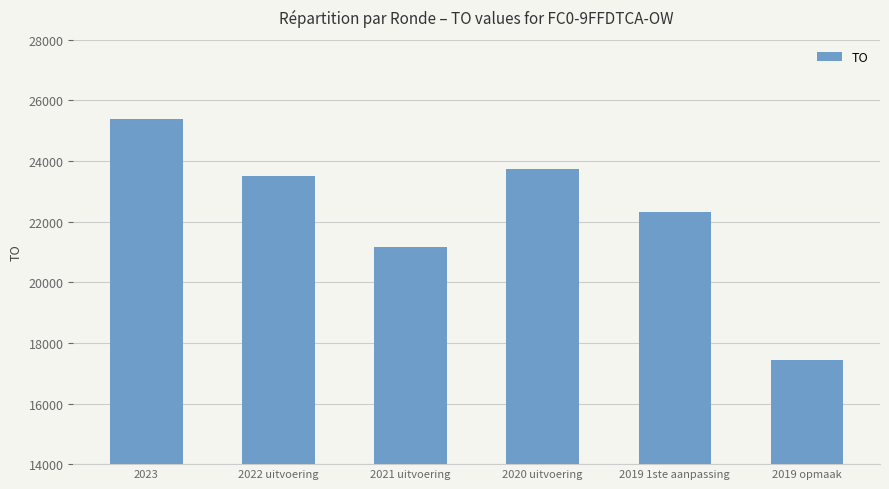

List the labels in order of value, smallest first.

2019 opmaak, 2021 uitvoering, 2019 1ste aanpassing, 2022 uitvoering, 2020 uitvoering, 2023